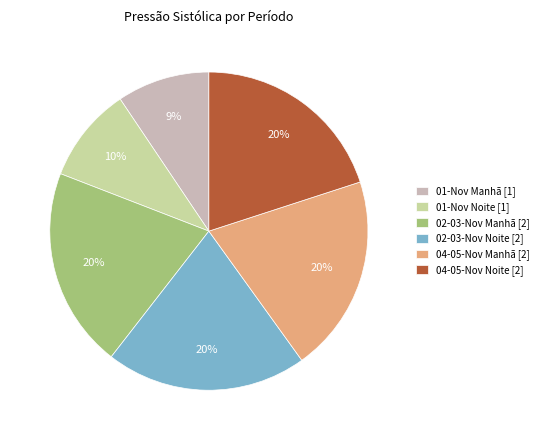

To the nearest percent, what percentage of the pie is 02-03-Nov Noite [2]?

20%